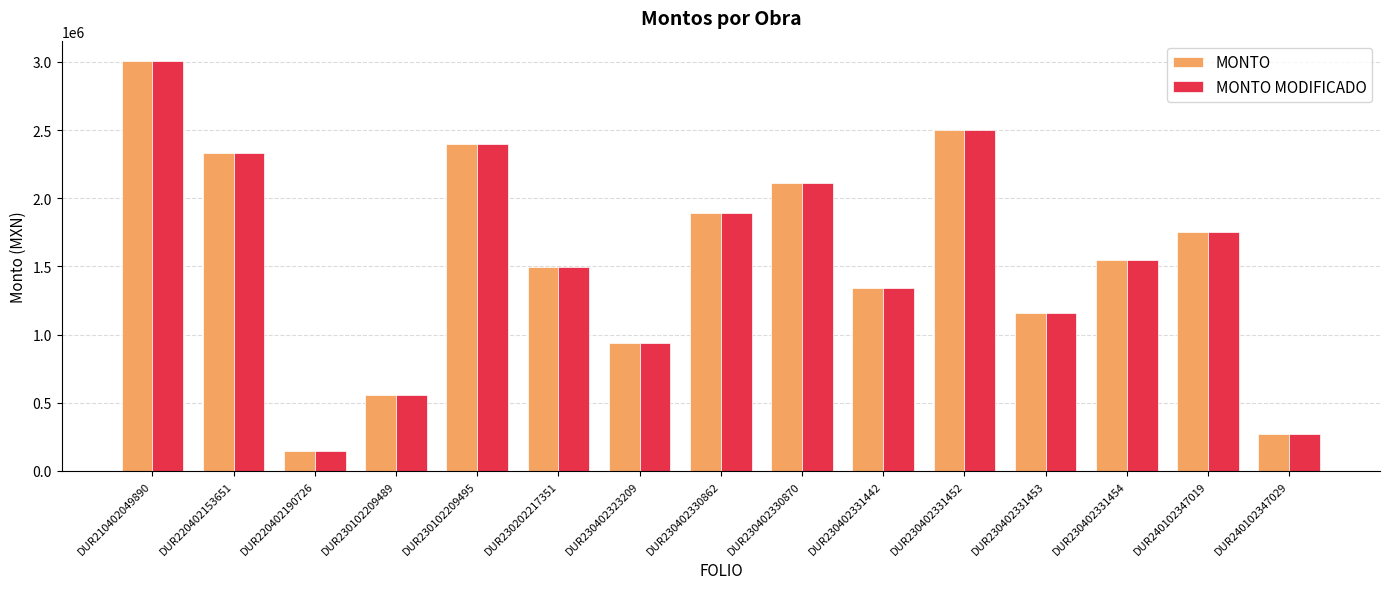

What is the sum of all MONTO values?

23447755.5